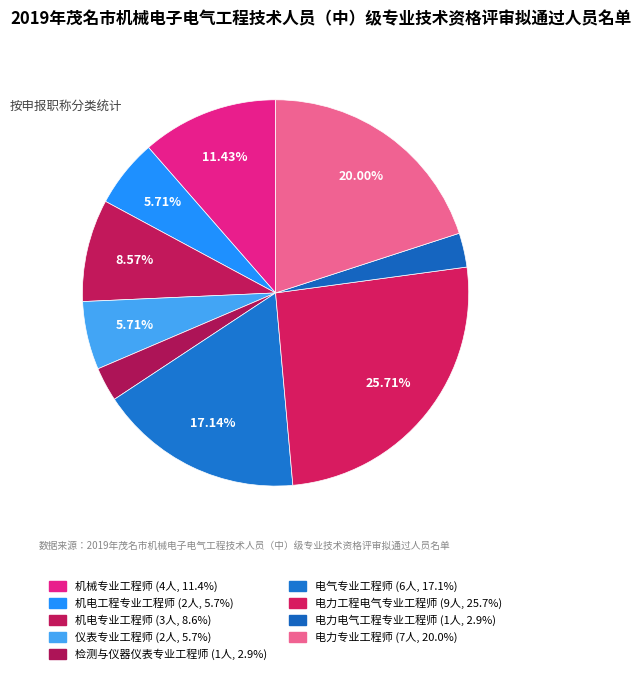

What percentage is the 电力工程电气专业工程师 slice, to the nearest percent?

26%